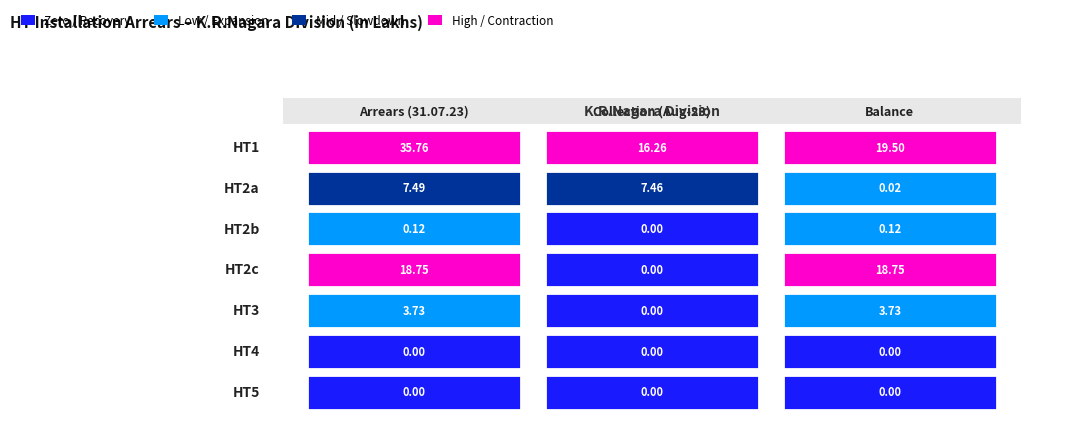

Reading right to left, transcribe all the data shown in this chart.

HT1: 2=19.5	1=16.3	0=35.8
HT2a: 2=0.0	1=7.5	0=7.5
HT2b: 2=0.1	1=0.0	0=0.1
HT2c: 2=18.7	1=0.0	0=18.7
HT3: 2=3.7	1=0.0	0=3.7
HT4: 2=0.0	1=0.0	0=0.0
HT5: 2=0.0	1=0.0	0=0.0